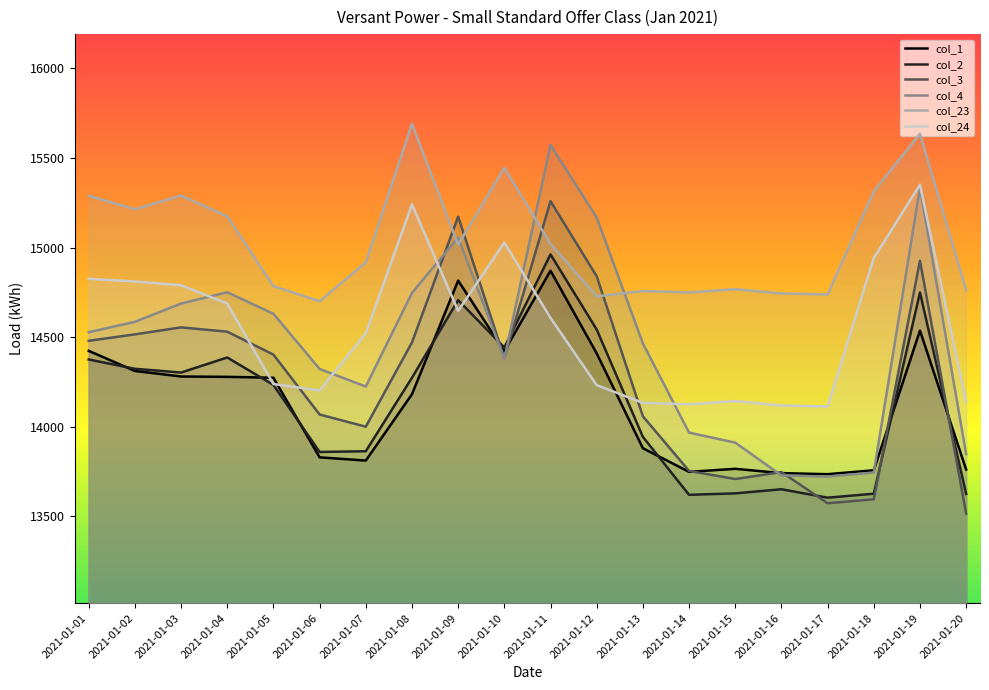

Which category has the highest value across all series?

2021-01-08